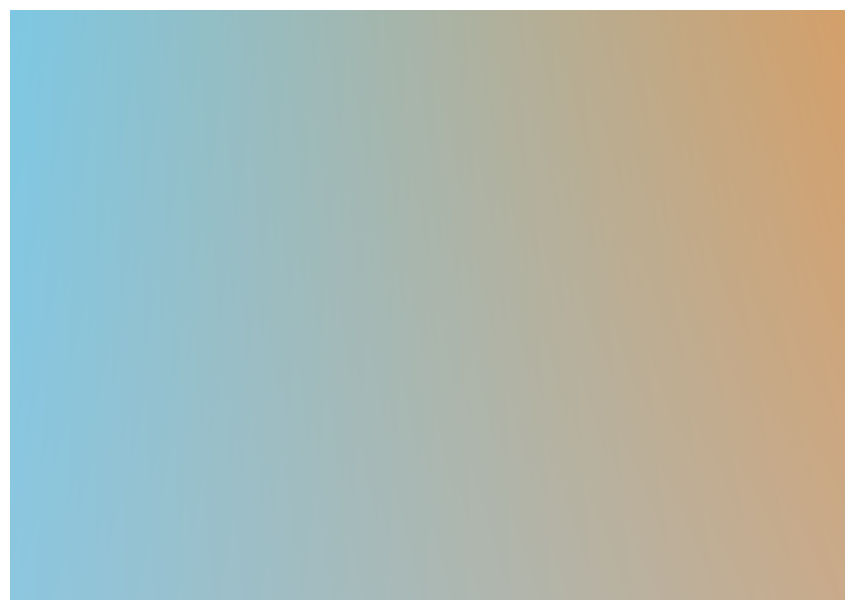

Which has a higher value, pct05 or pct65?

pct65